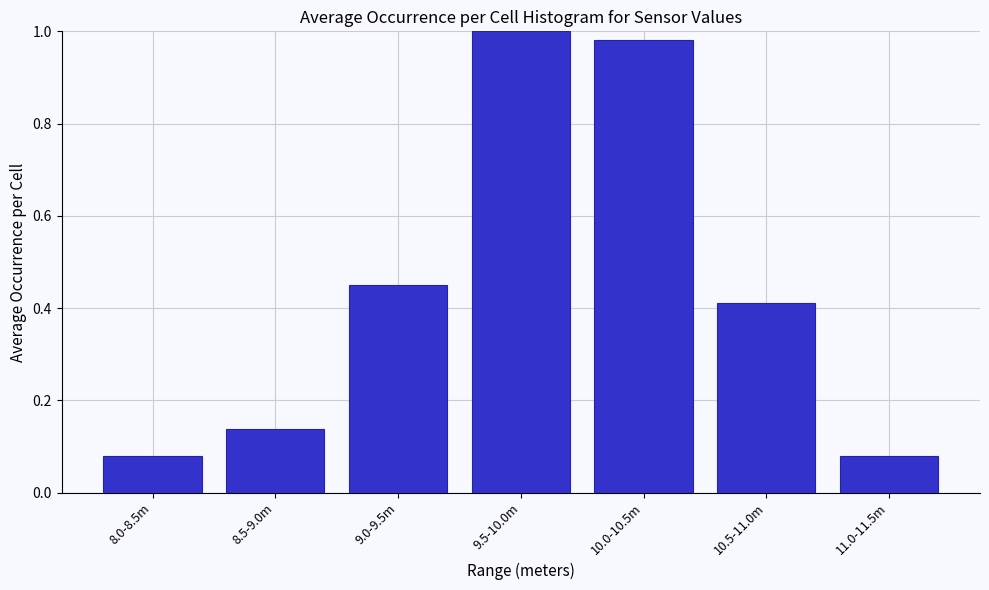

What is the difference between the maximum and second lowest values?

0.9